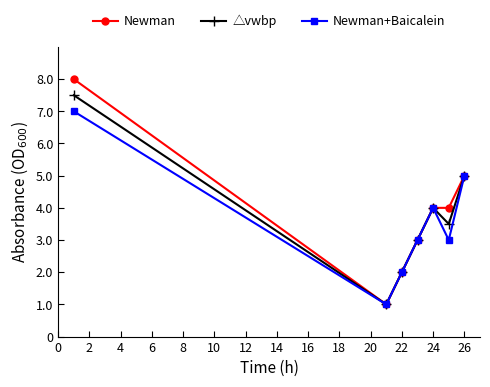

In △vwbp, how many points are lower than both neighbors (excluding endpoints)?

2